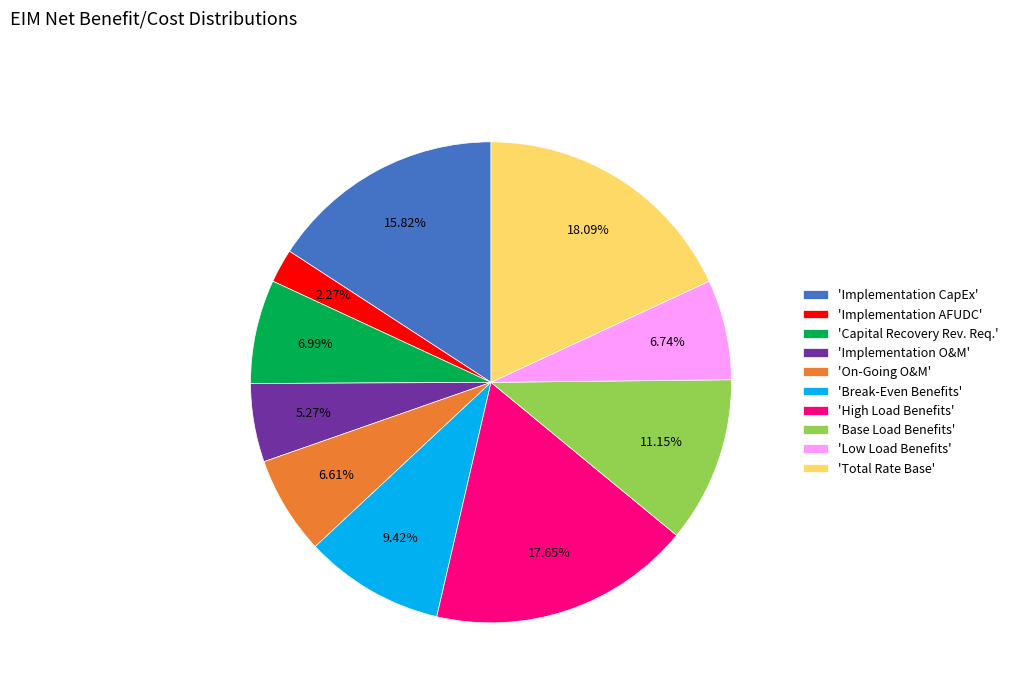

Approximately how many times larger is the value at 'Total Rate Base' compared to 'Implementation O&M'?

3.4